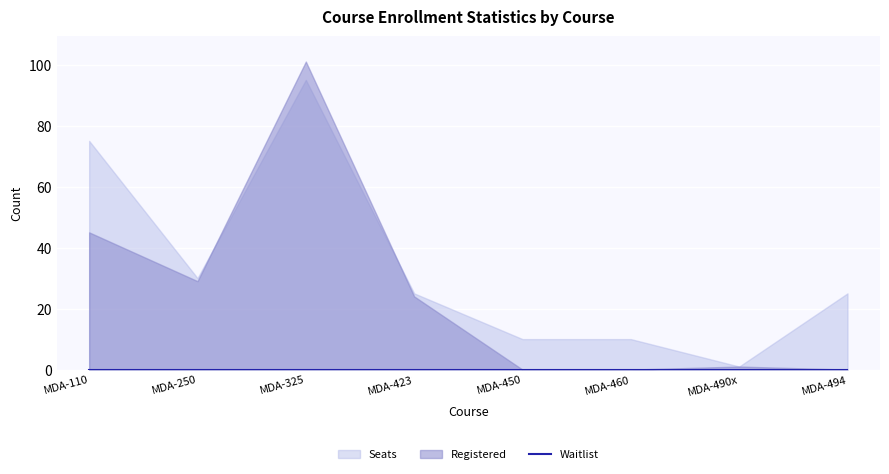

Where is Registered nearest to the value 50?

MDA-110